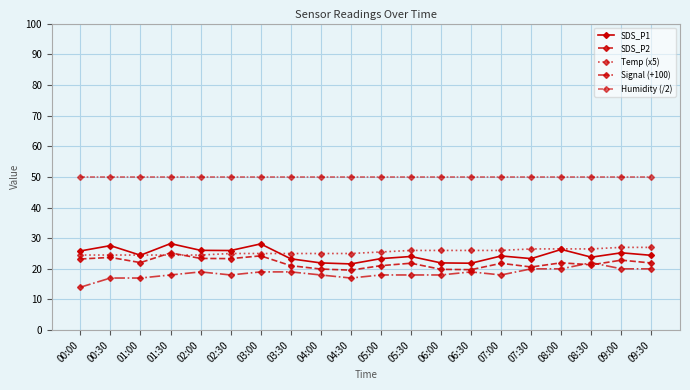

How many lines are shown in the chart?

5